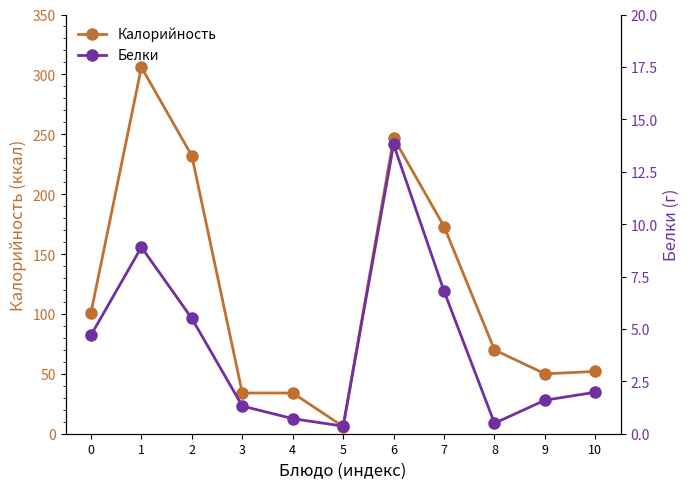

Does the chart display data point markers on the line(s)?

Yes